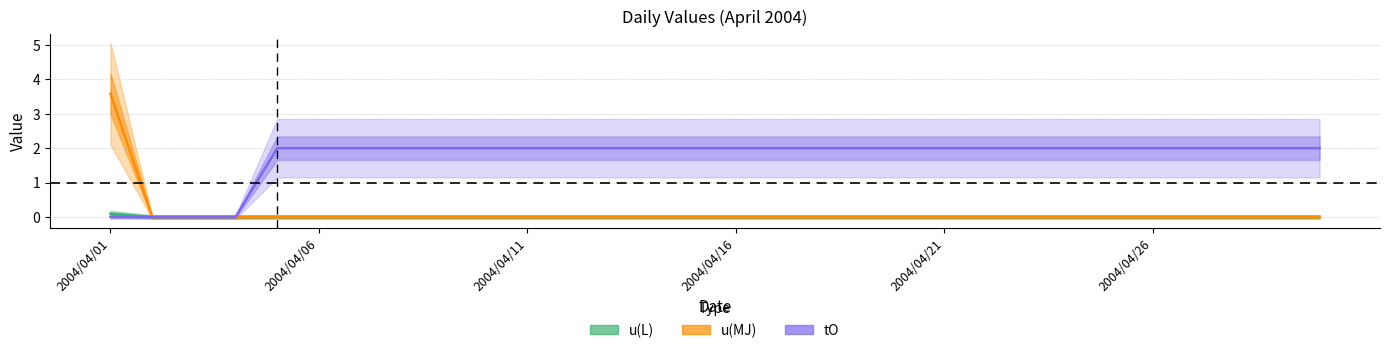

The value of u(MJ) at 12 is -1.9. True or false?

False